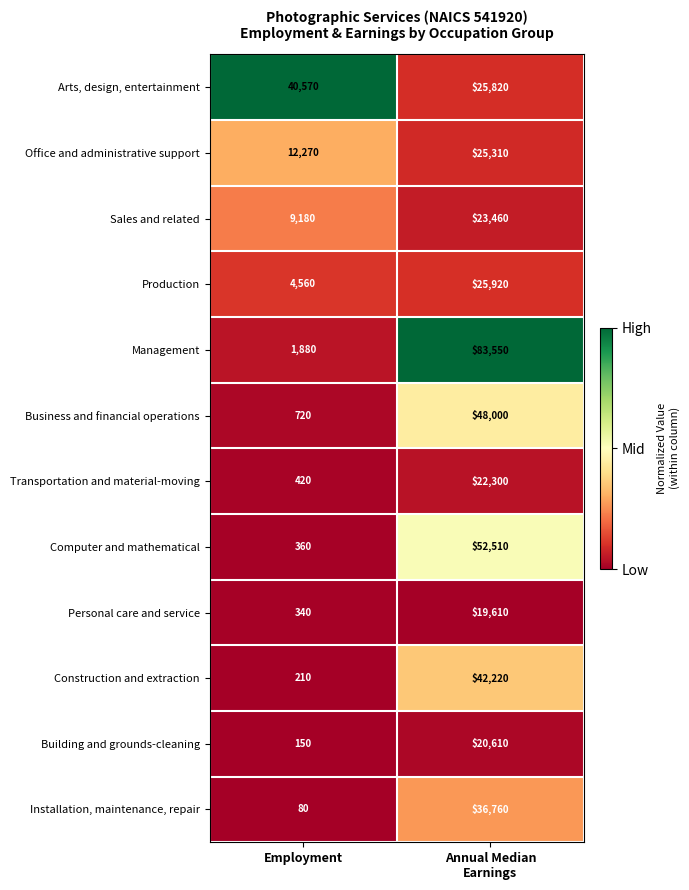

What is the greatest value displayed?

83550